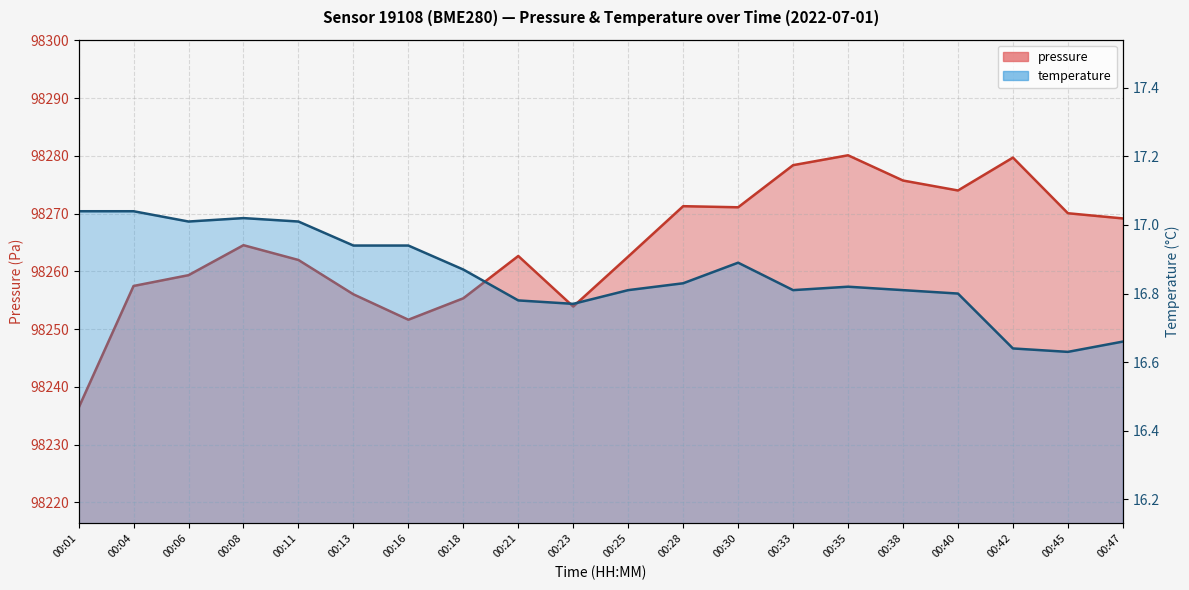

What is the sum of all pressure values?

1965291.3